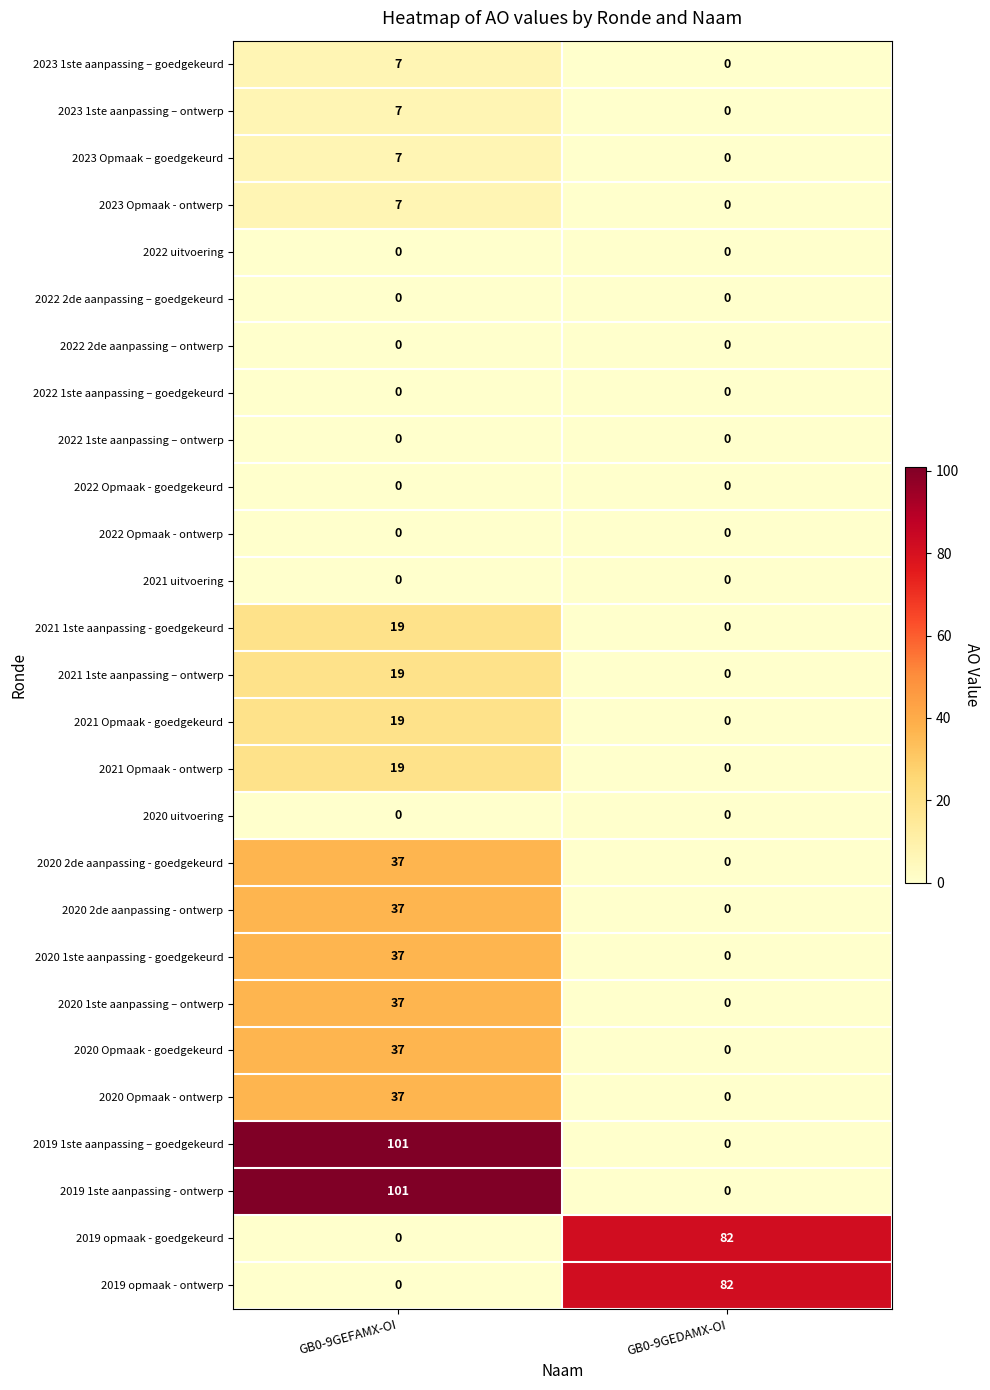

Count the number of data series in this chart.

27